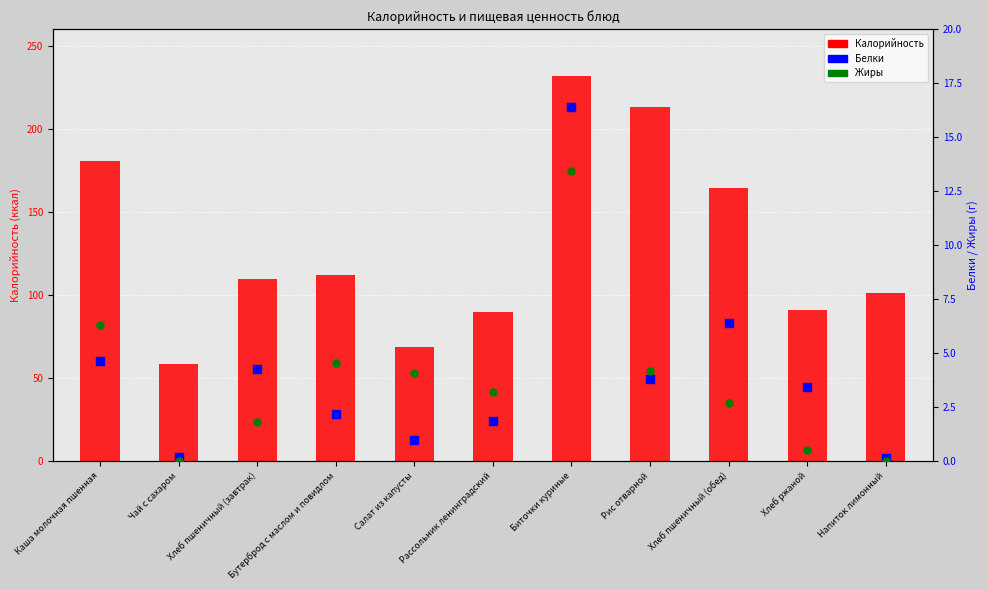

Which series reaches the minimum Y coordinate?

Жиры